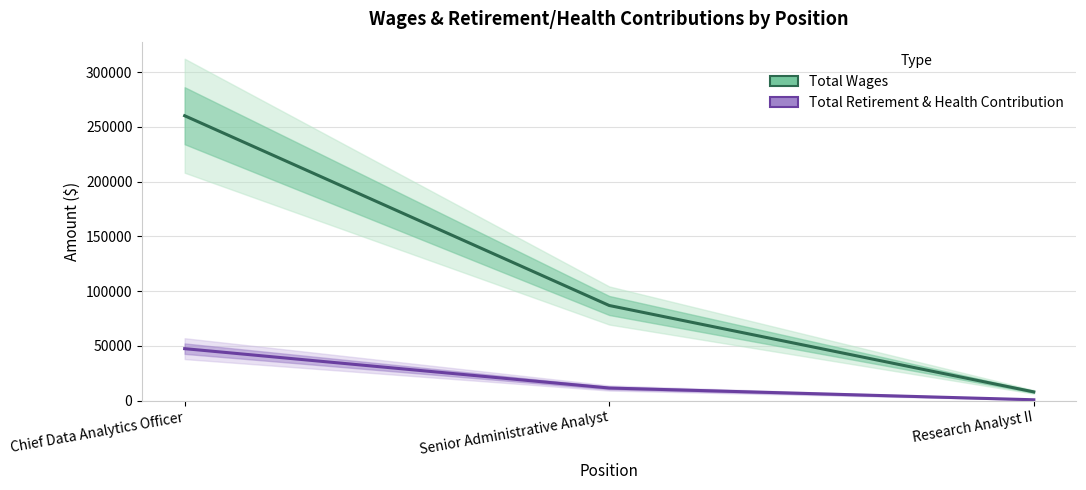

Is it true that Total Wages equals 86935 at Senior Administrative Analyst?

True